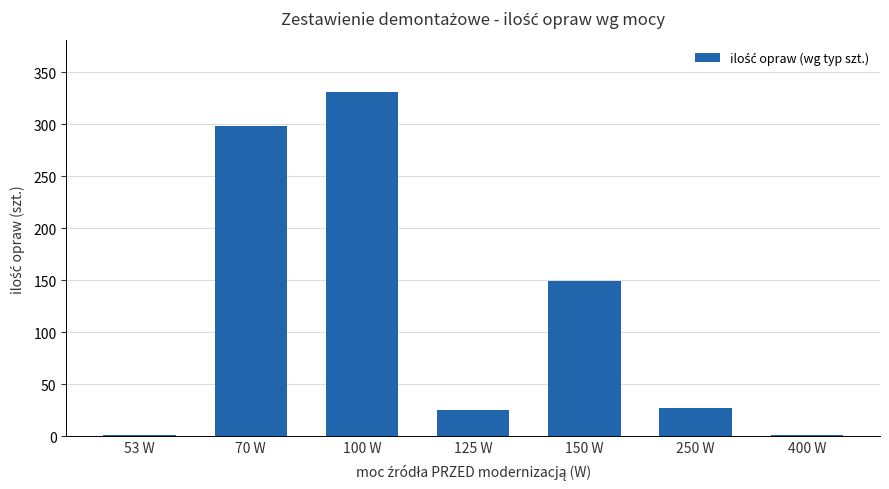

At which label does the data first exceed 27?

70 W